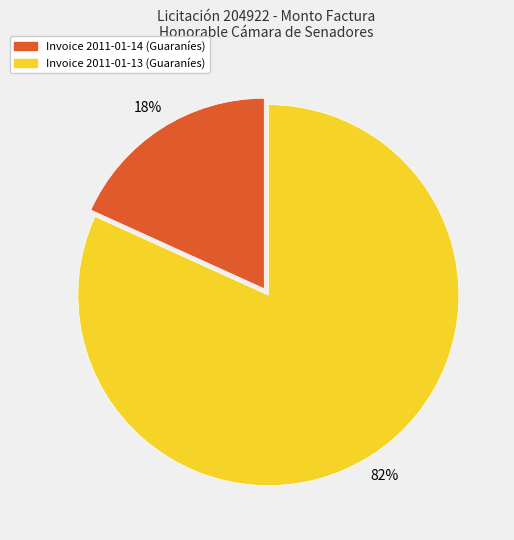

Does any single category account for the majority?

Yes